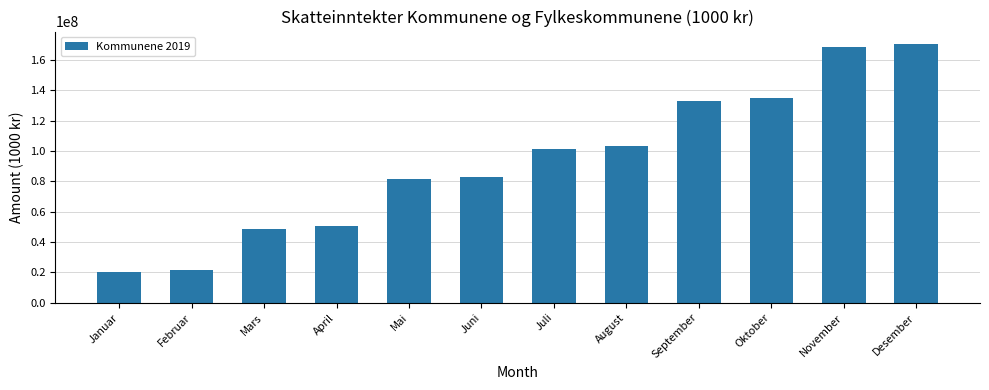

At which label is the value closest to 95196795?

Juli